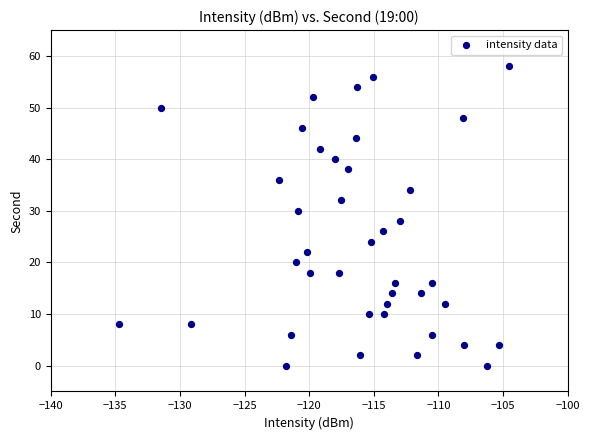

How many data points are displayed?

40